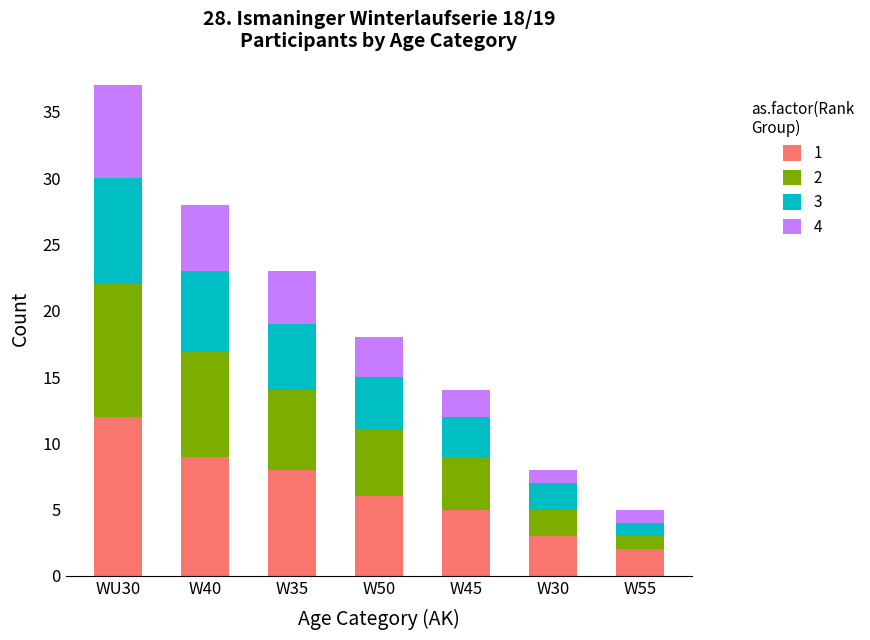

At which label does 1 reach its minimum?

W55